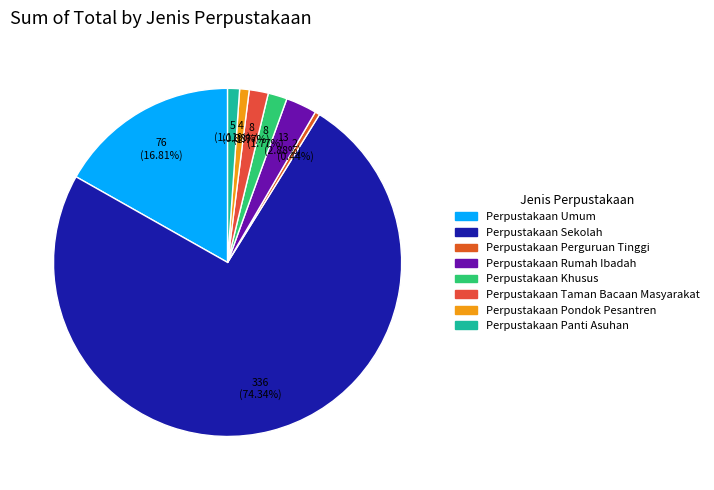

What percentage is NOT represented by Perpustakaan Sekolah?

25.7%